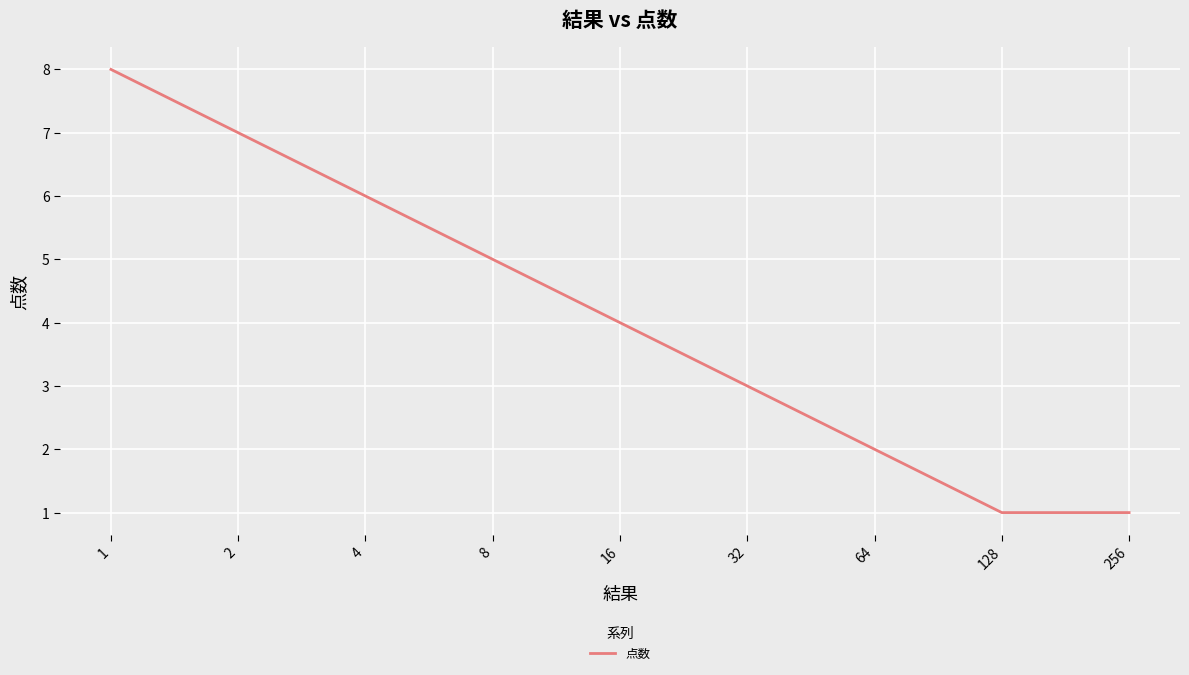

Reading right to left, list all the values displayed in this chart.

256=1	128=1	64=2	32=3	16=4	8=5	4=6	2=7	1=8